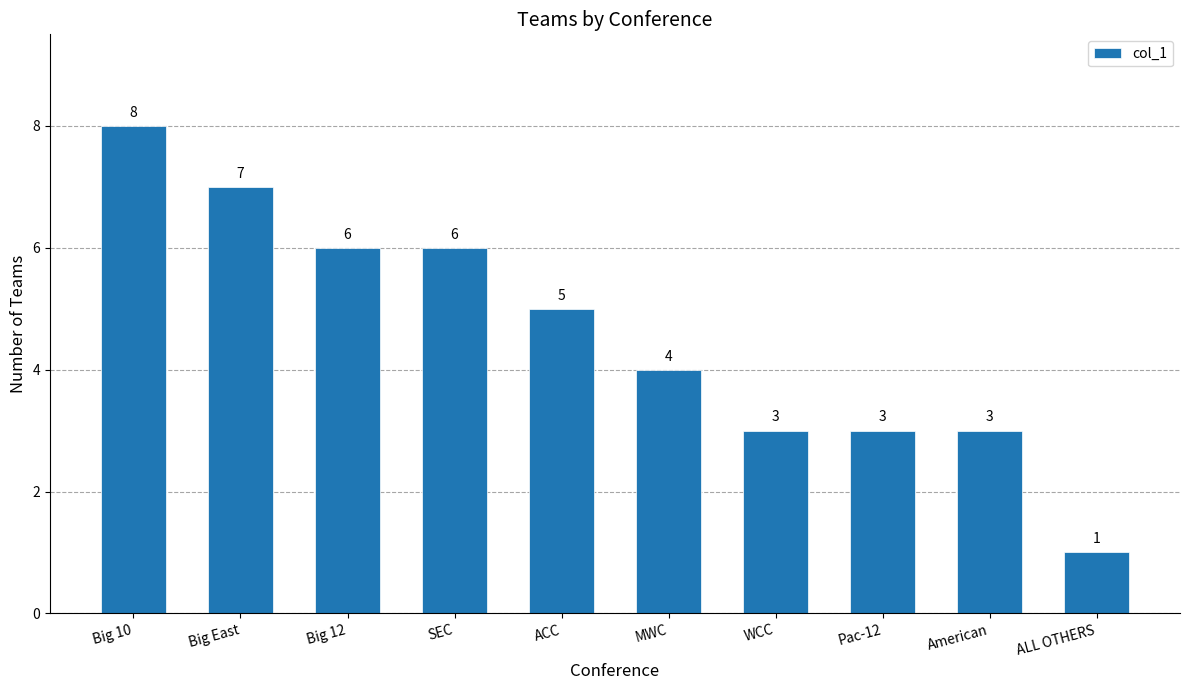

How many values are between 3 and 6?

7